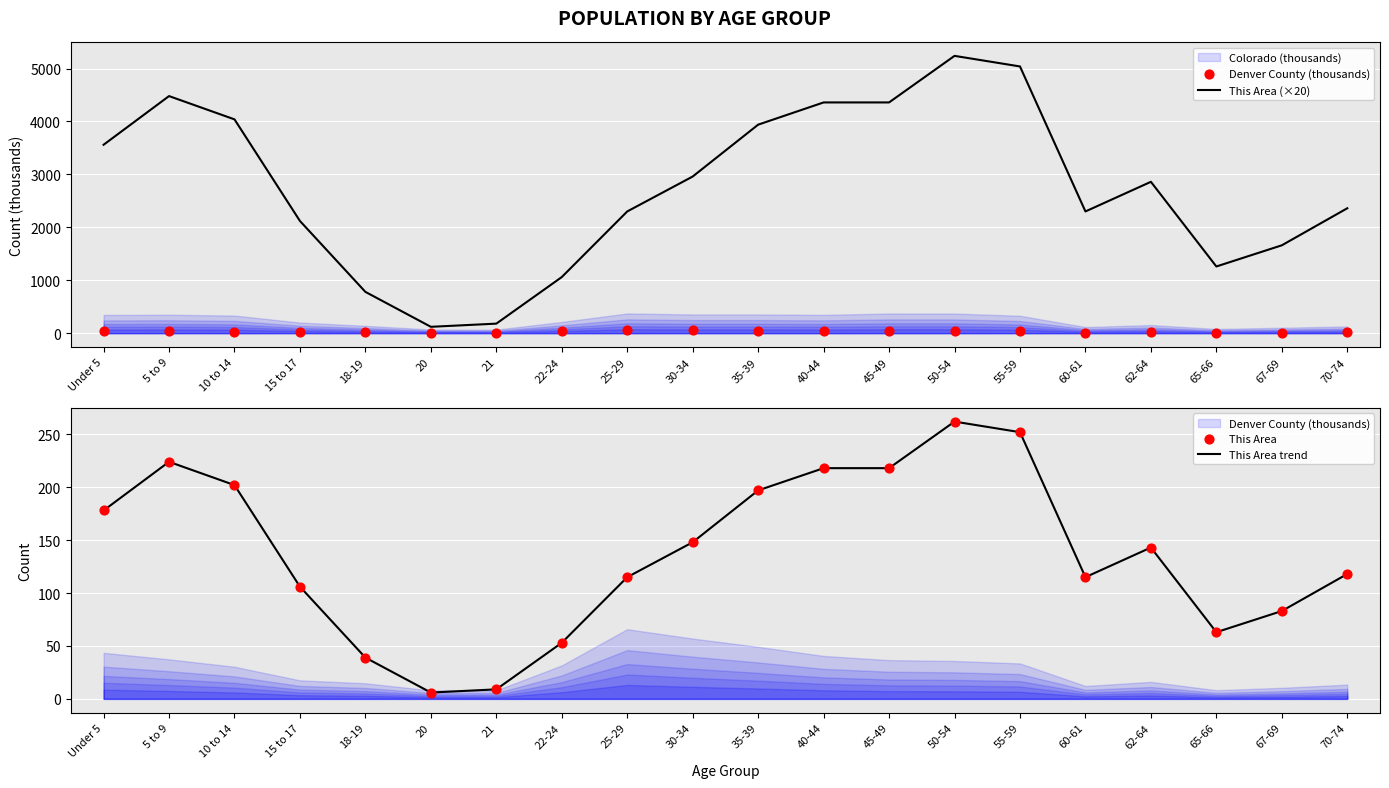

At how many categories does at least one series exceed 3006?

8